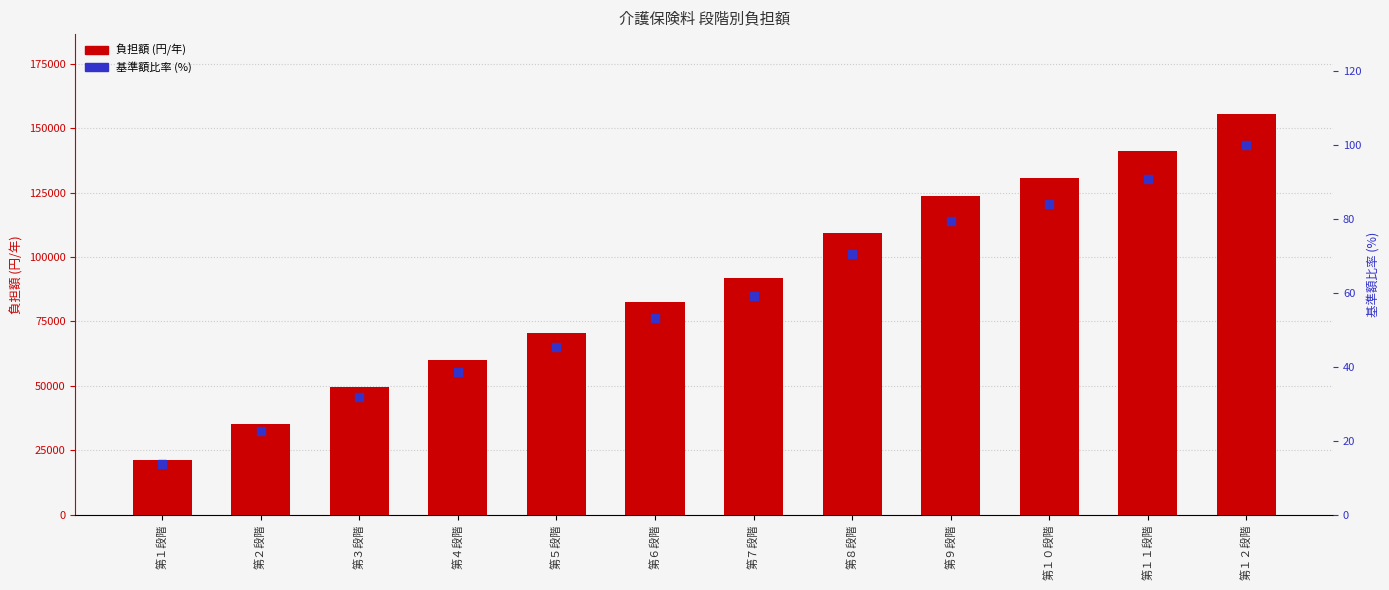

What is the total value across all series at 第６段階?

82743.2